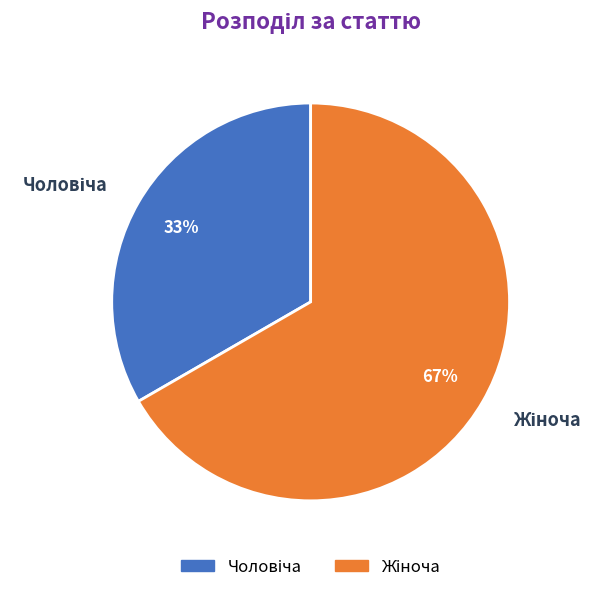

How many slices are in this pie chart?

2